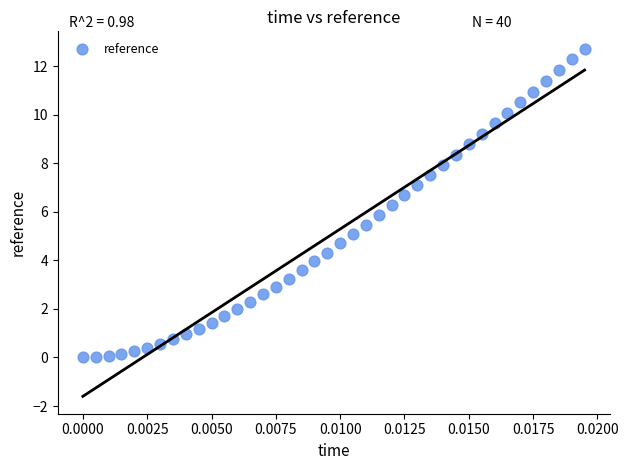

What is the range of Y values (max minus min)?

12.7